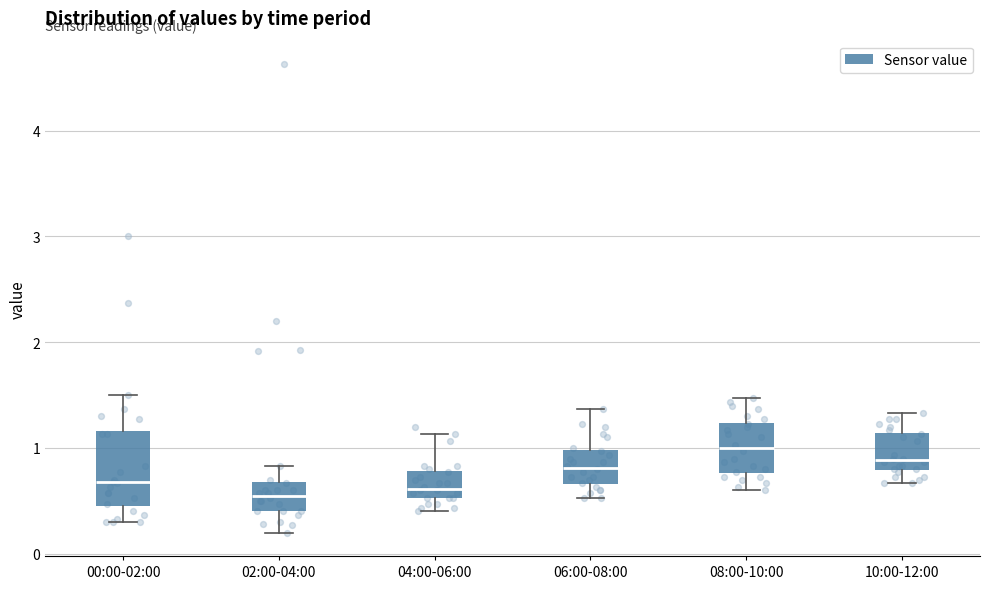

Comparing the boxes themselves (not the whiskers), which one is the tallest?

00:00-02:00